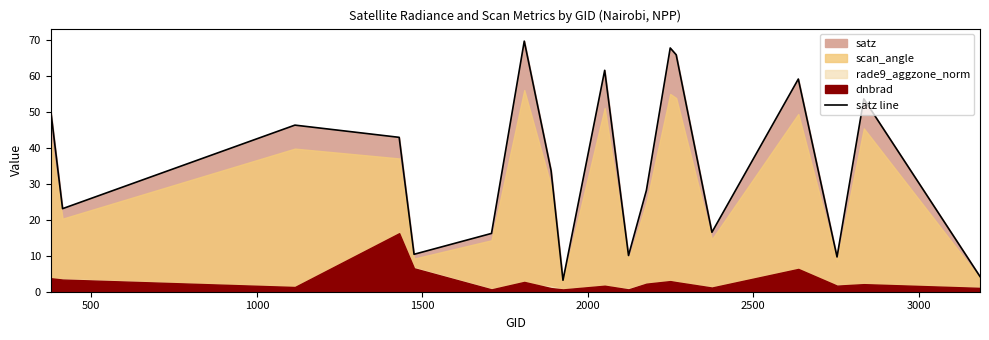

What is the maximum value for satz line?

69.7